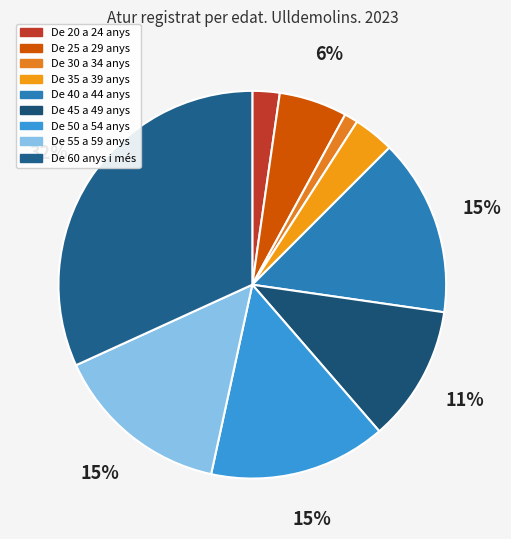

Does any single category account for the majority?

No